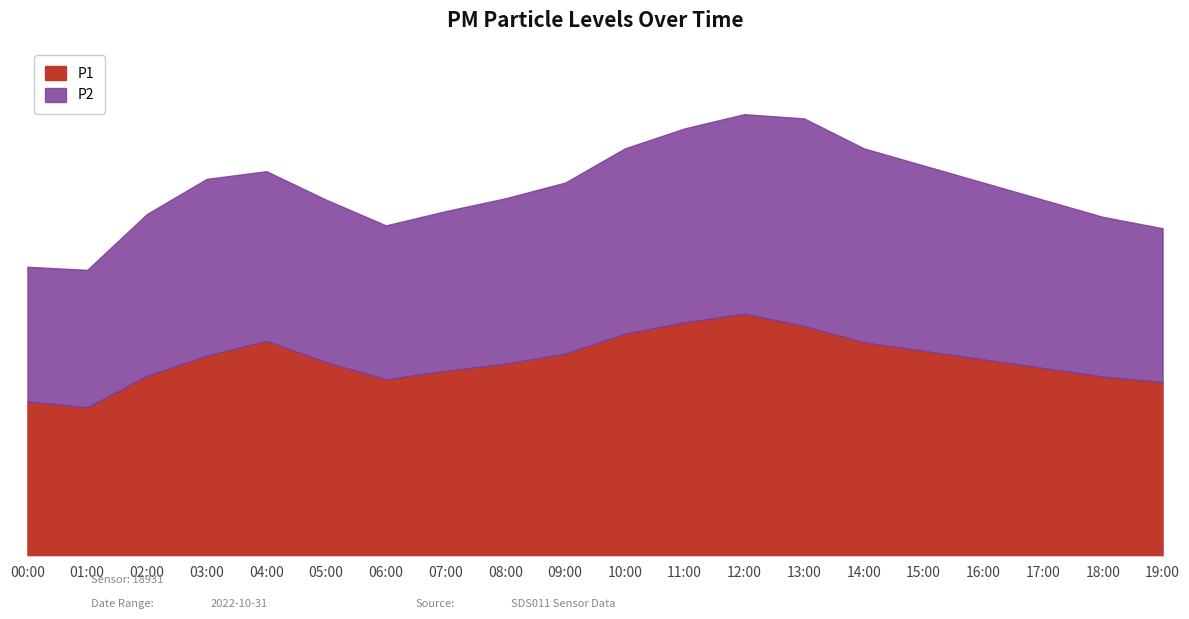

What is the spread (max minus min) of values at 00:00?

0.7